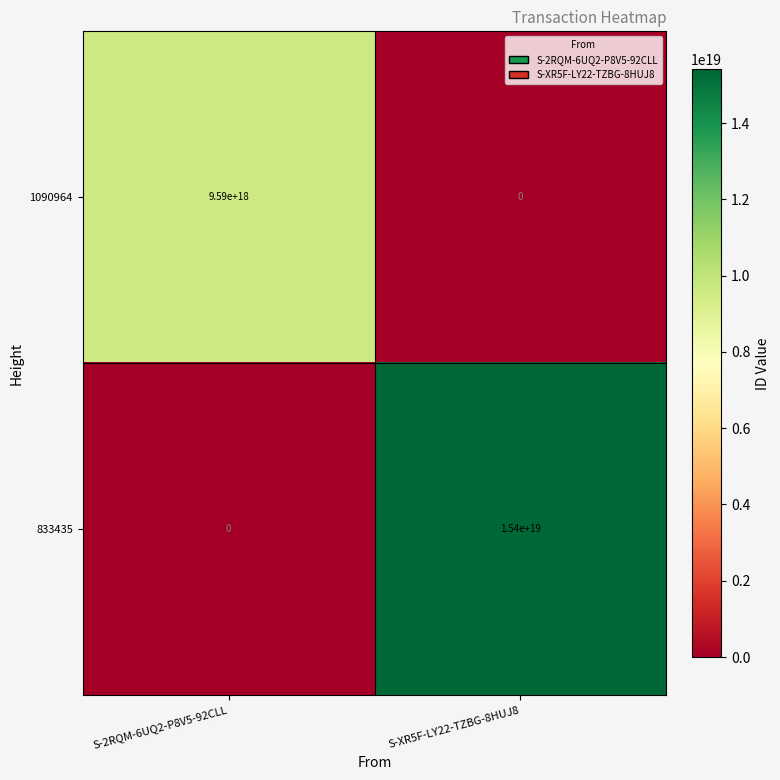

At which category is the sum across all series the highest?

S-XR5F-LY22-TZBG-8HUJ8